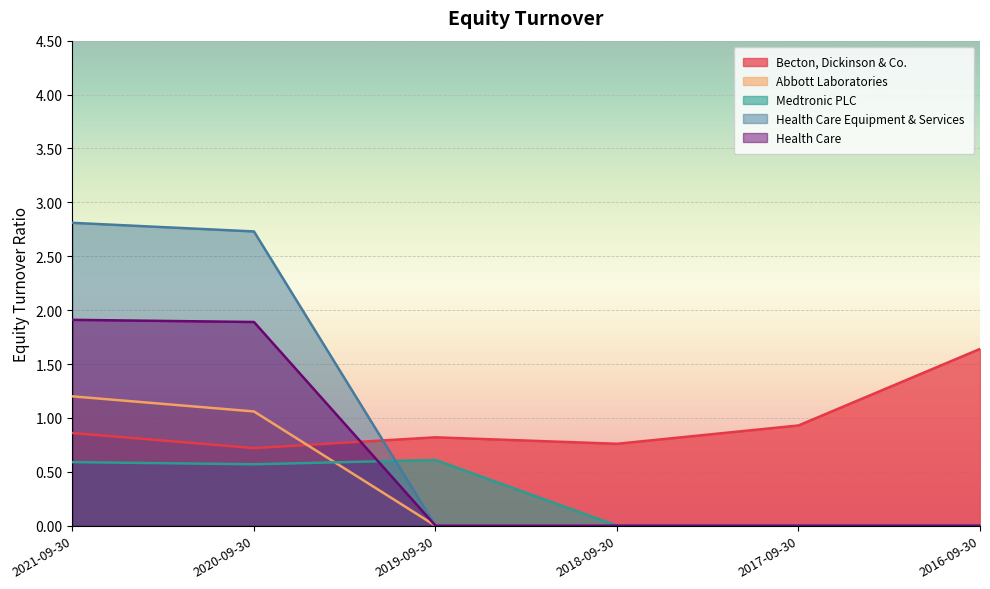

The Medtronic PLC series shows 0.6 at 2019-09-30. True or false?

True